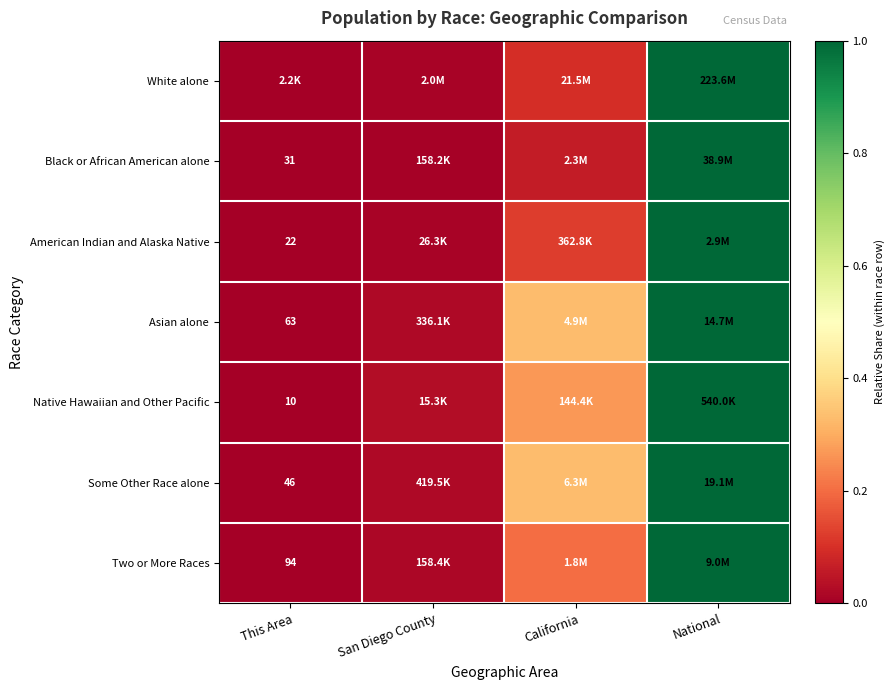

Is the value of Native Hawaiian and Other Pacific at This Area greater than the value of Black or African American alone at This Area?

No